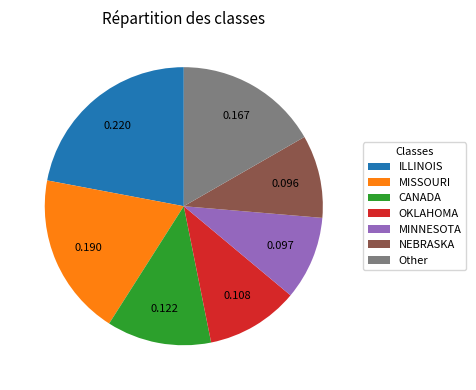

Between MINNESOTA and Other, which is larger?

Other